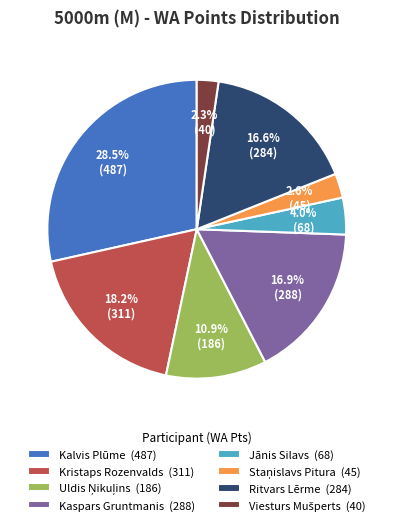

To the nearest percent, what is the average slice percentage?

12%